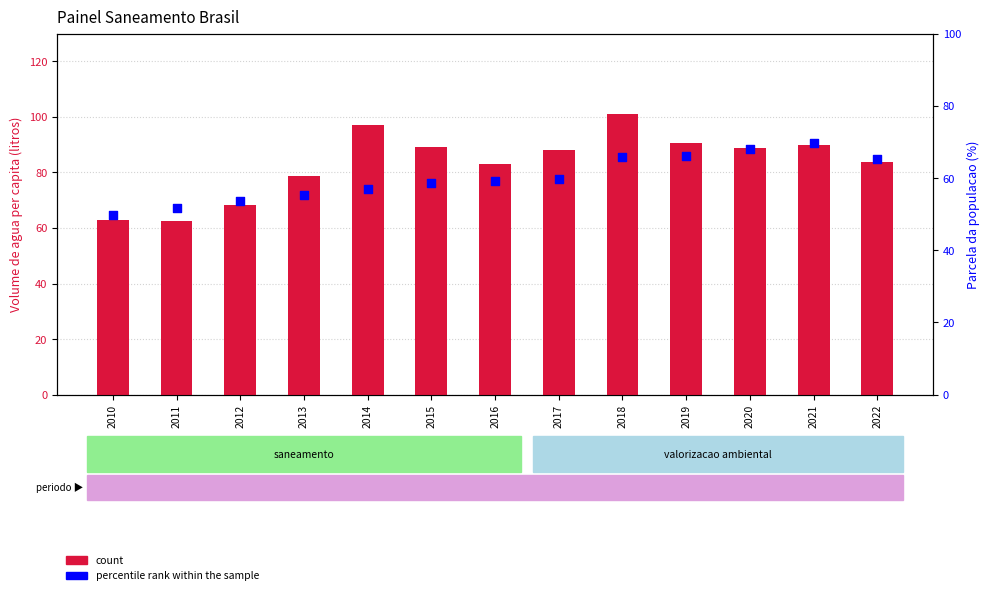

Which series contains the highest Y value?

count